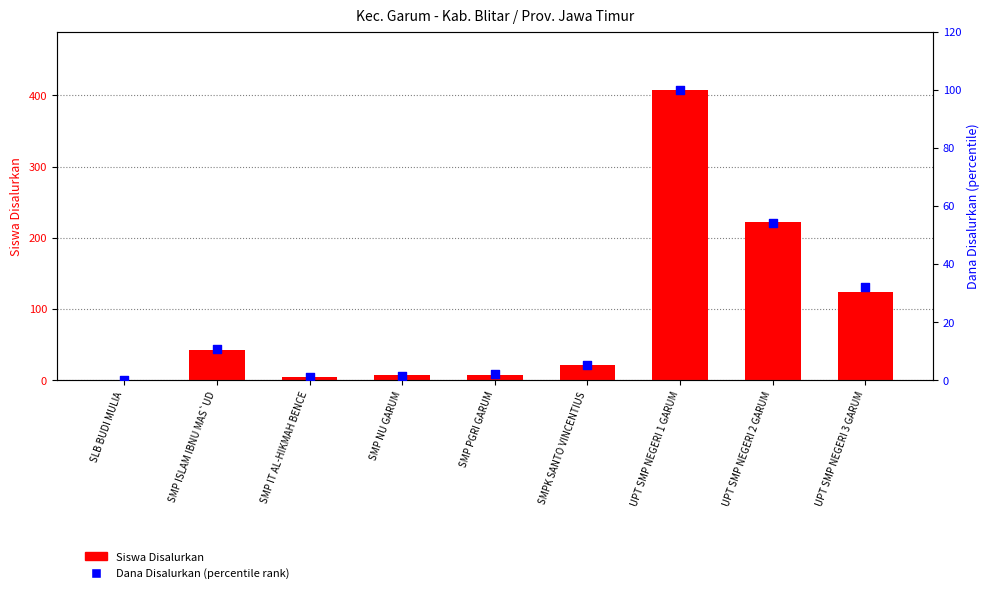

At which category is the sum across all series the highest?

UPT SMP NEGERI 1 GARUM